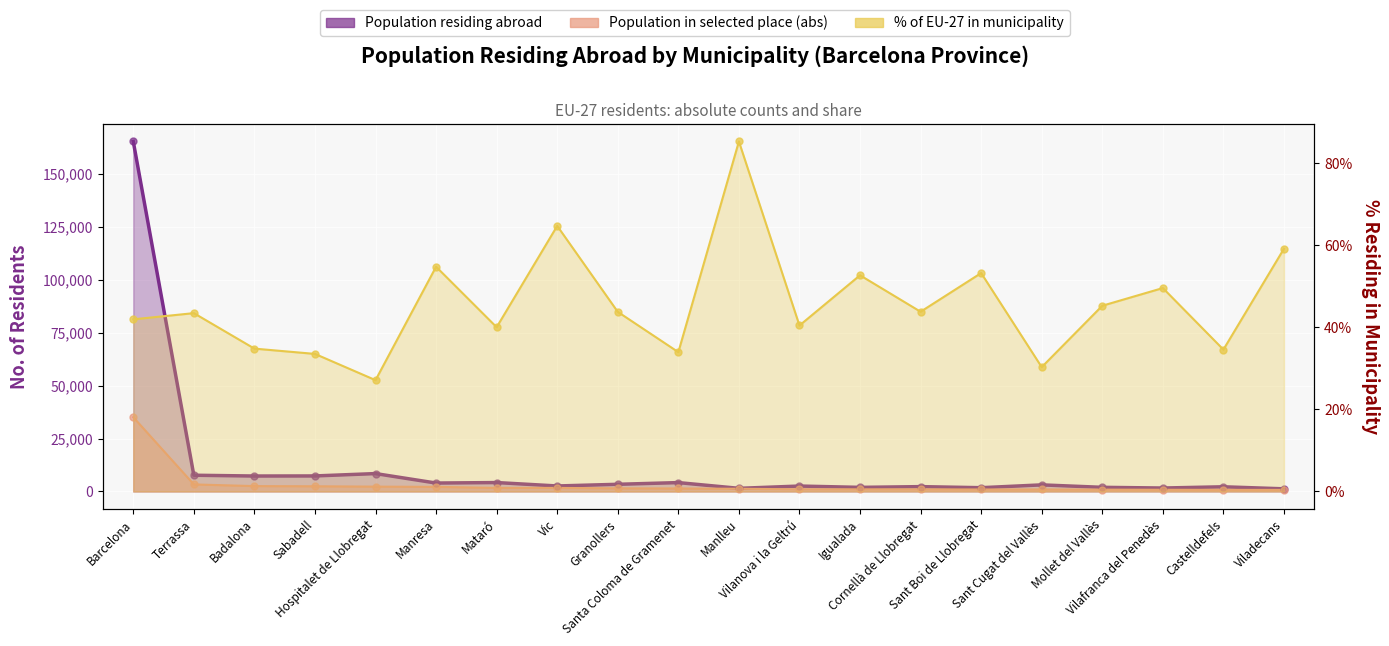

What is the total value across all series at Manresa?

6217.7